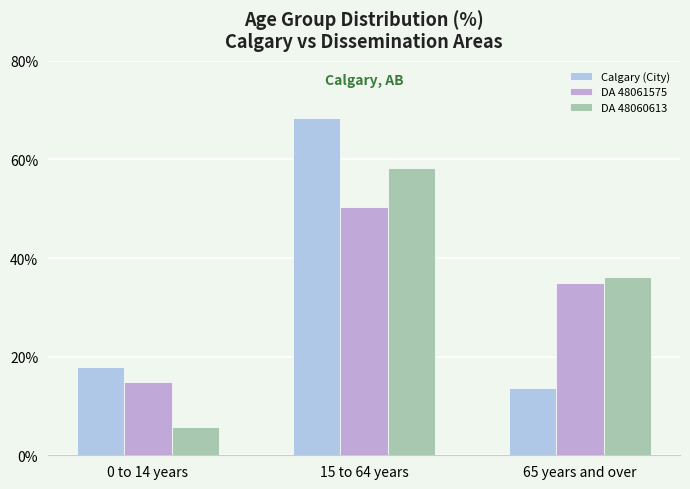

Rank the categories by Calgary (City) value from lowest to highest.

65 years and over, 0 to 14 years, 15 to 64 years